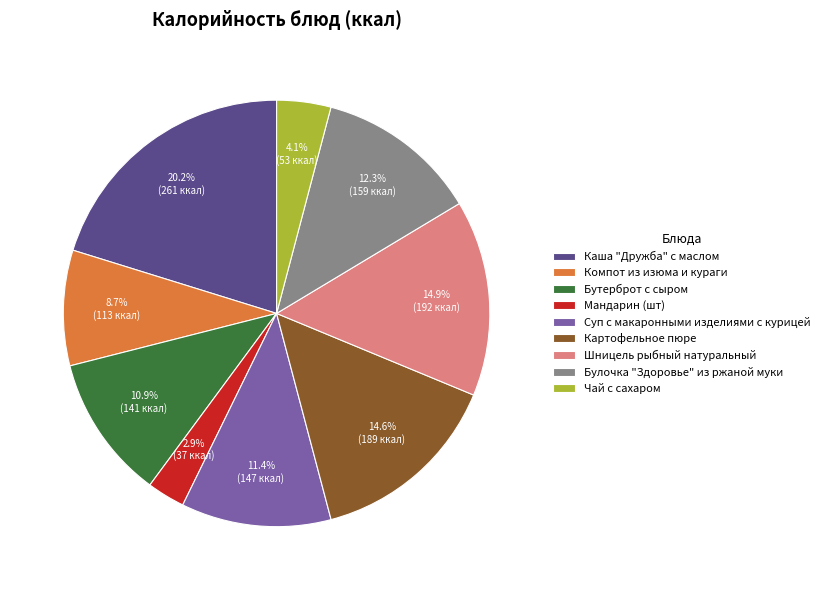

How many segments does this pie chart have?

9